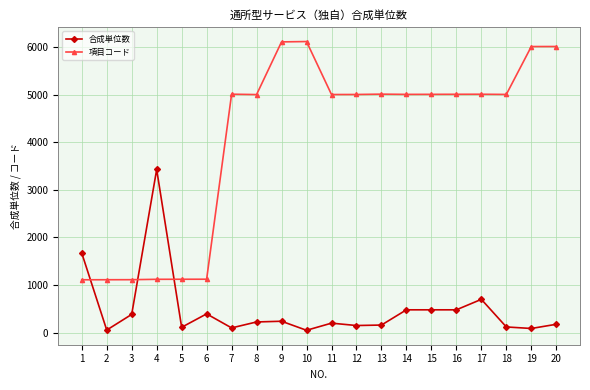

True or false: 合成単位数 has more than 1 points higher than both neighbors.

True